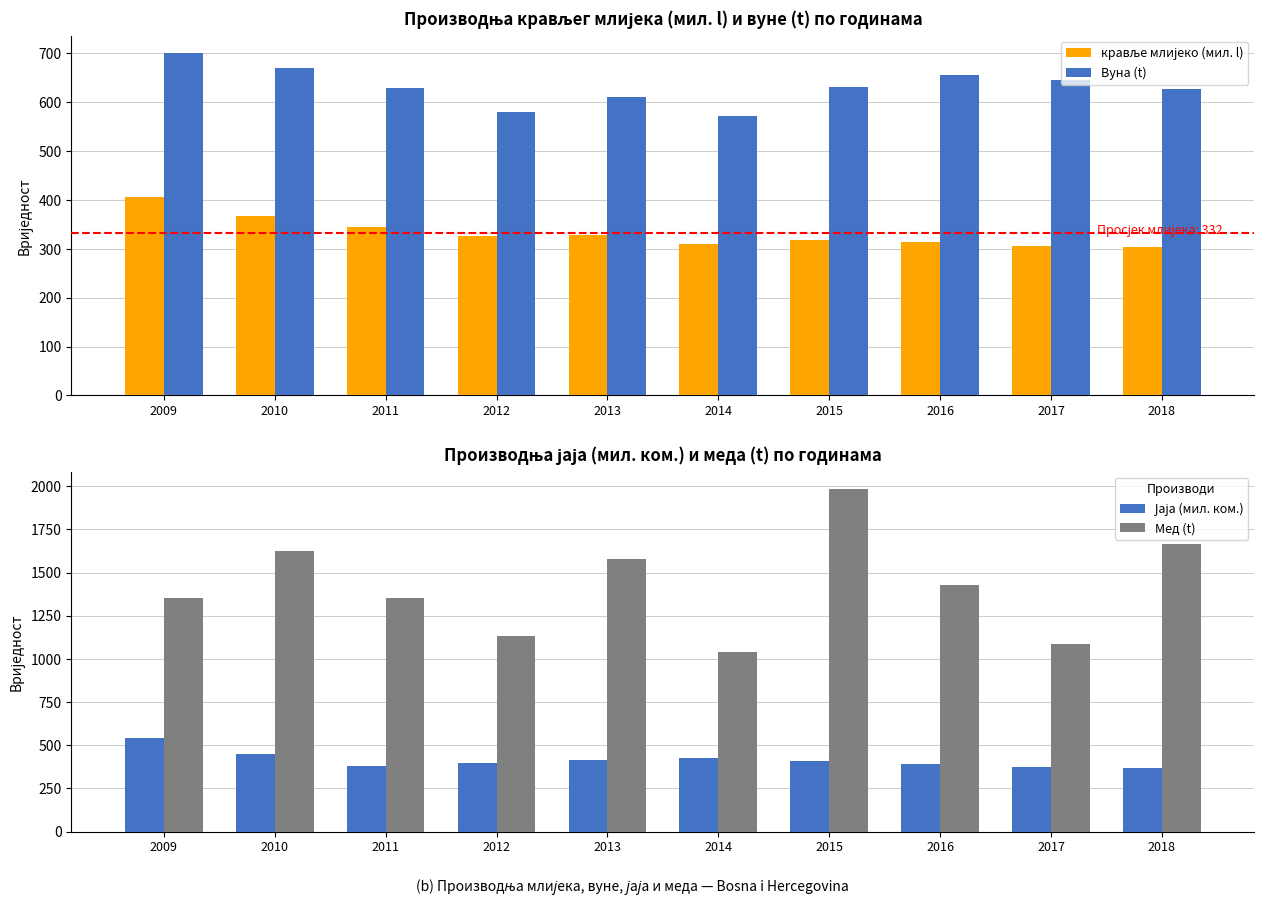

Are the bars horizontal?

No